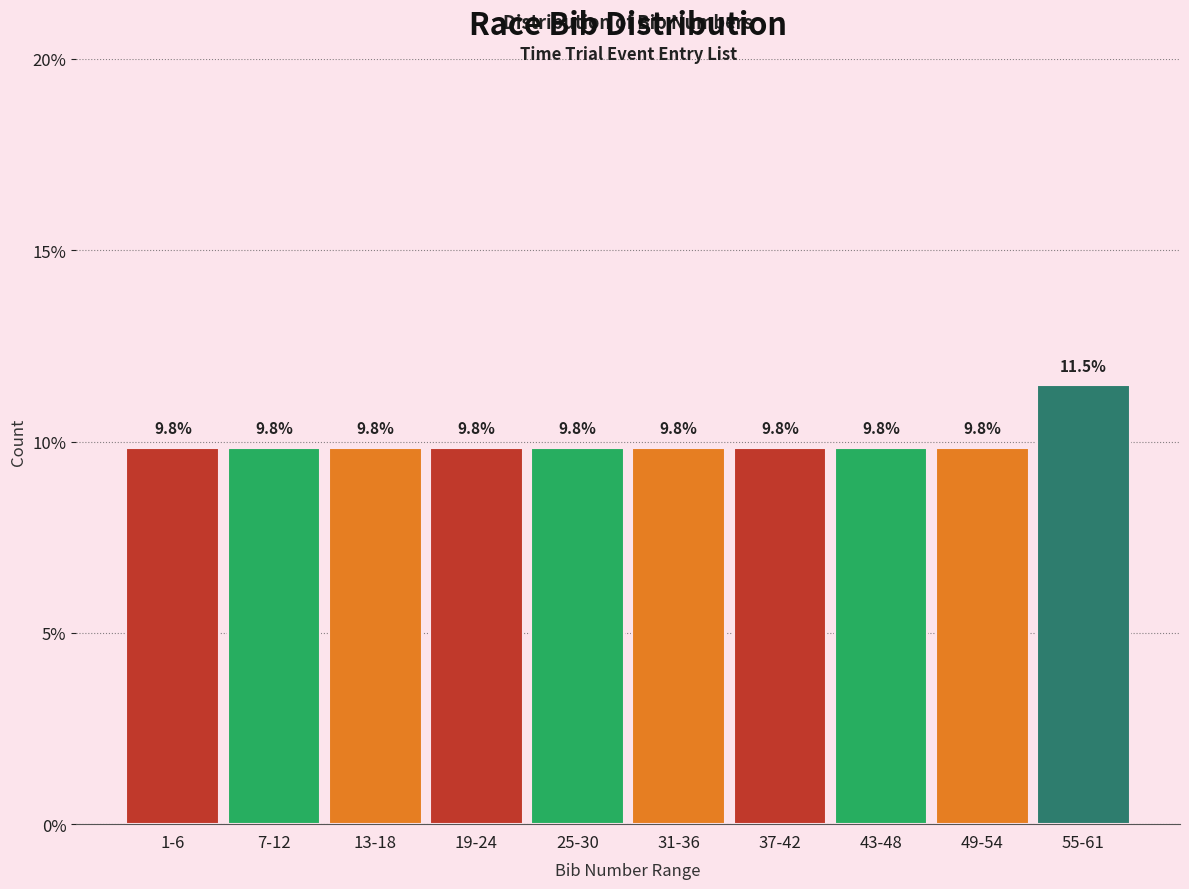

Reading left to right, transcribe all the data shown in this chart.

9.8	9.8	9.8	9.8	9.8	9.8	9.8	9.8	9.8	11.5